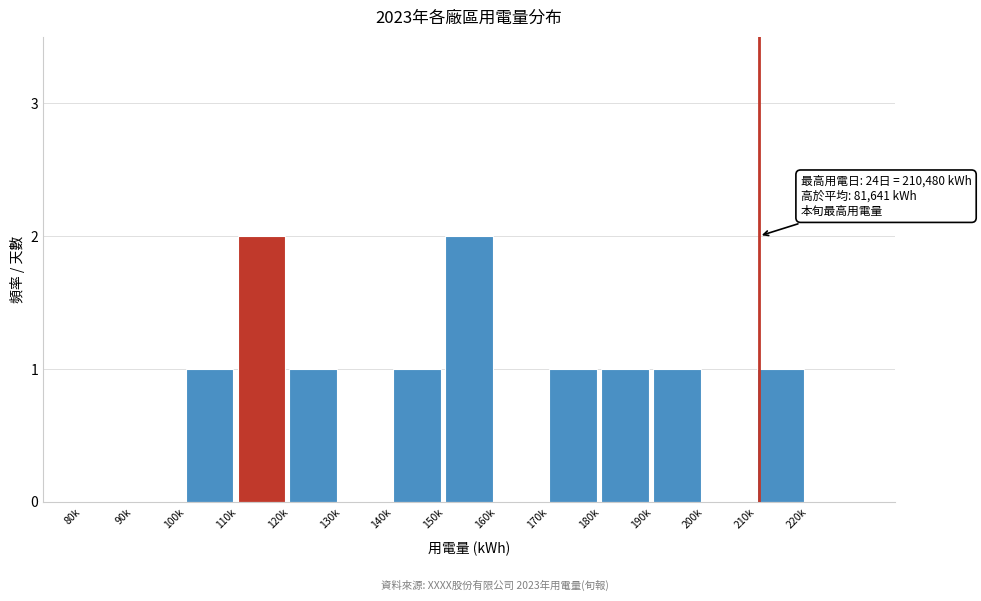

Reading right to left, what are all the values shown in this chart?

220k=0	210k=1	200k=0	190k=1	180k=1	170k=1	160k=0	150k=2	140k=1	130k=0	120k=1	110k=2	100k=1	90k=0	80k=0